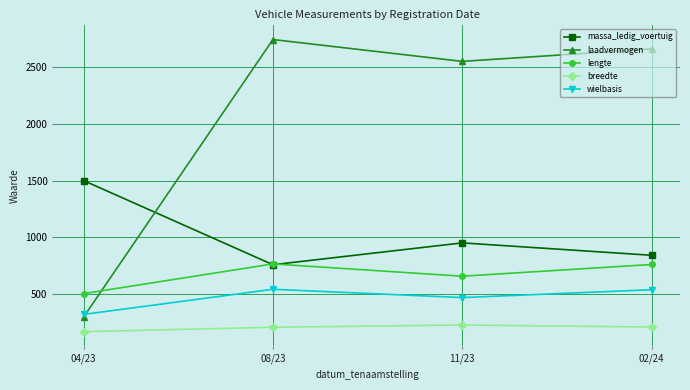

List the series in order of their peak value, lowest first.

breedte, wielbasis, lengte, massa_ledig_voertuig, laadvermogen